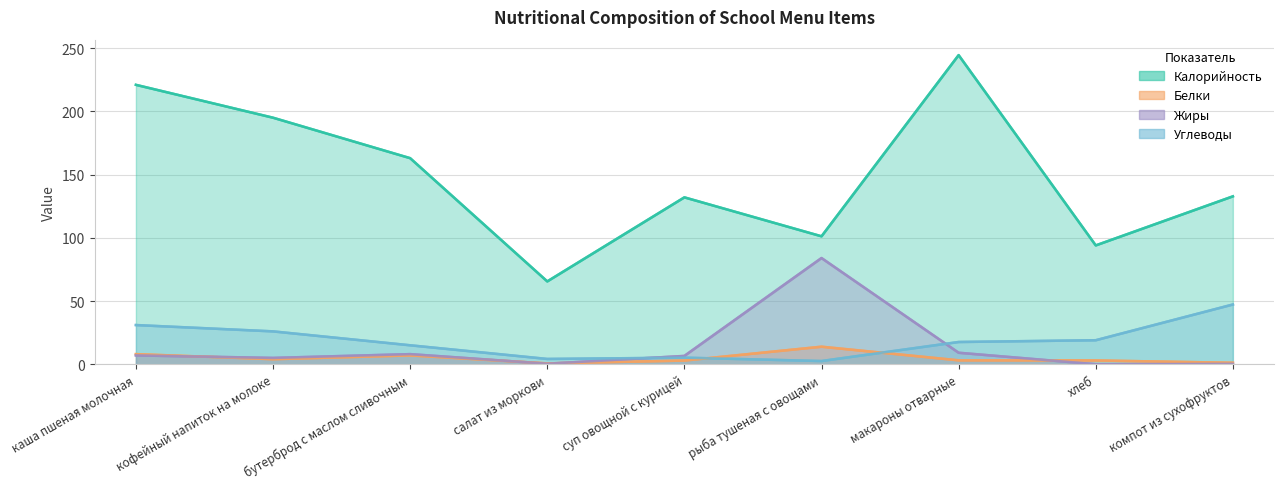

True or false: Калорийность has a value of 68.5 at суп овощной с курицей.

False